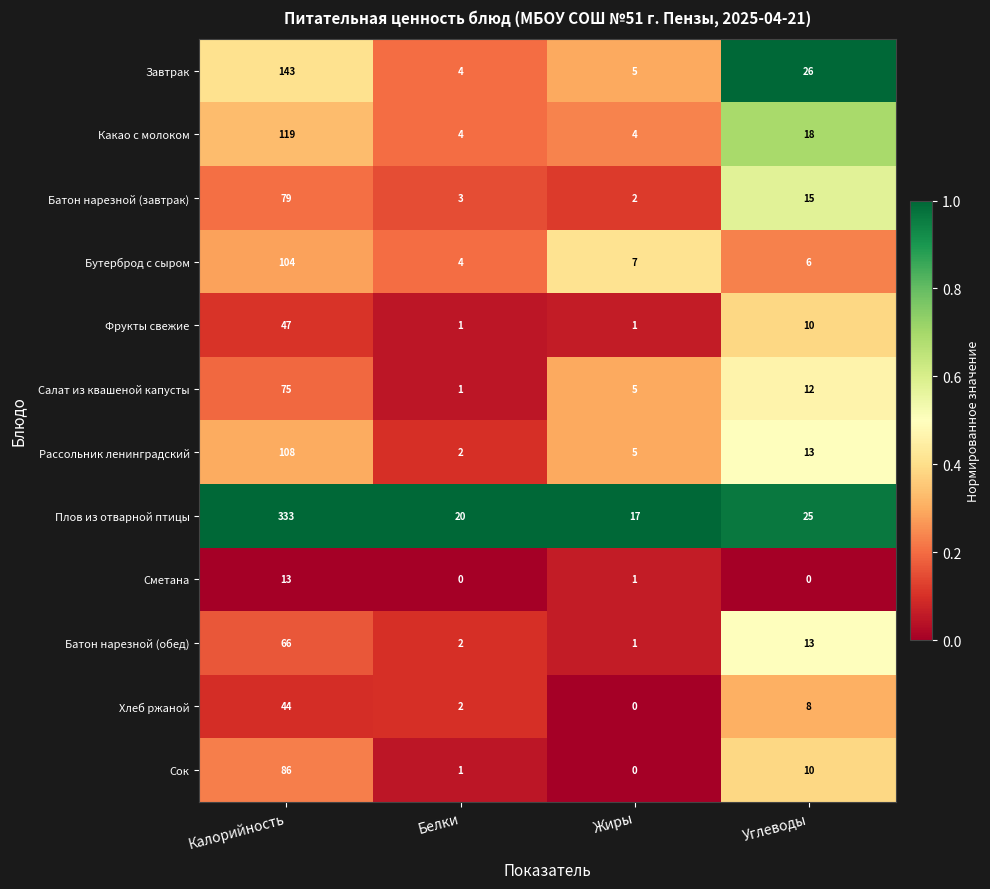

At Калорийность, list the series in order from smallest to largest.

Сметана, Хлеб ржаной, Фрукты свежие, Батон нарезной (обед), Салат из квашеной капусты, Батон нарезной (завтрак), Сок, Бутерброд с сыром, Рассольник ленинградский, Какао с молоком, Завтрак, Плов из отварной птицы